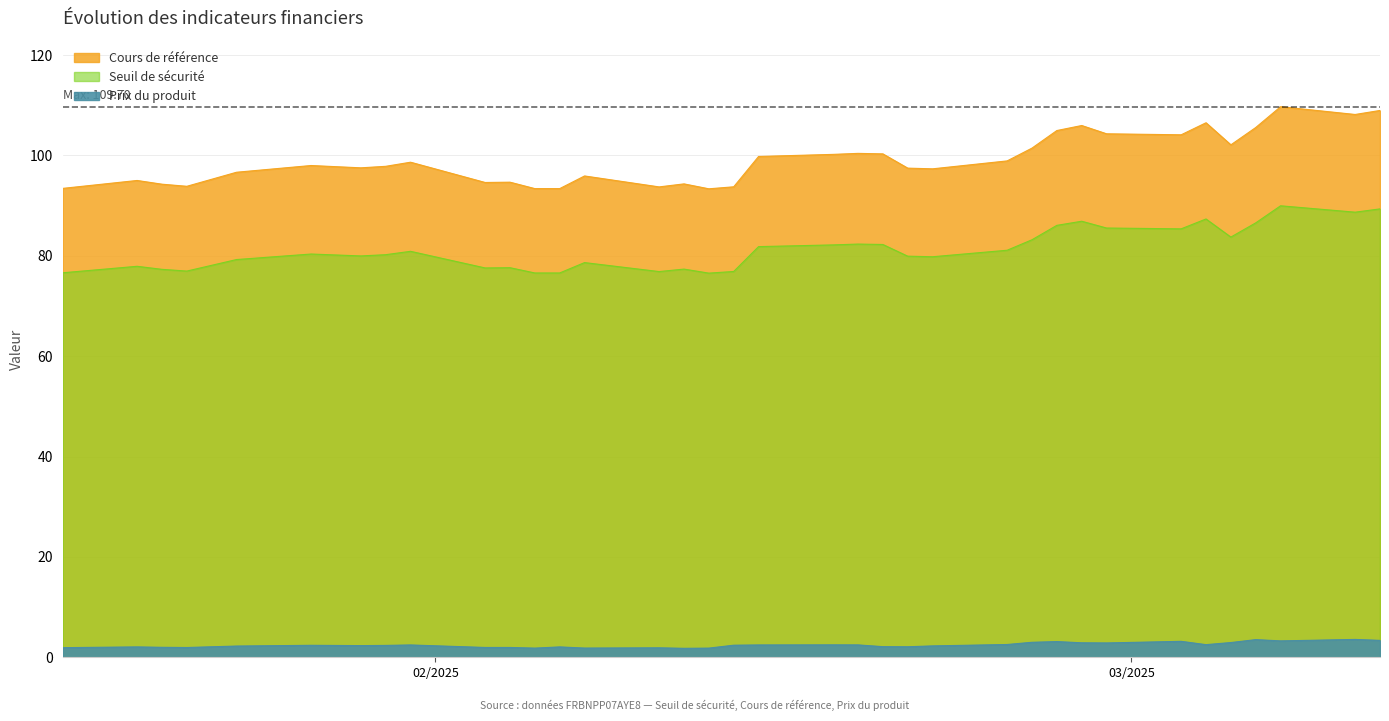

Which series changed the most between 2025-02-18 and 2025-01-20?

Cours de référence